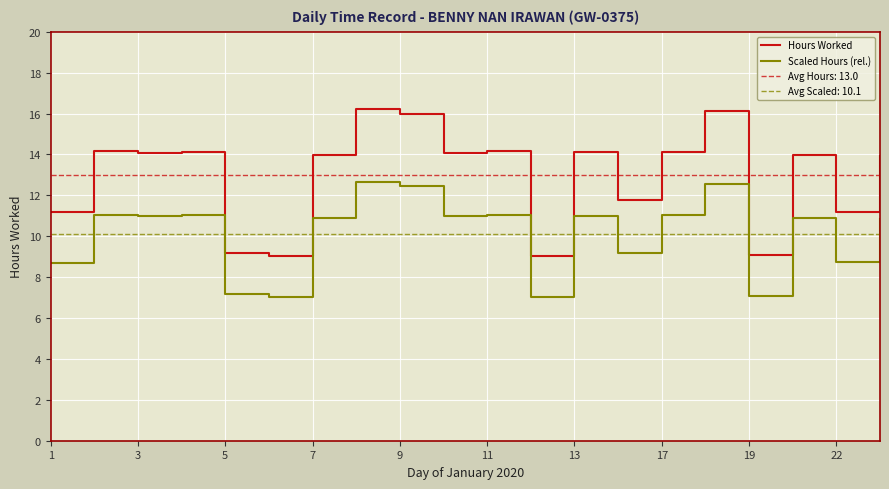

True or false: Hours Worked has a value of 26.7 at 9.

False